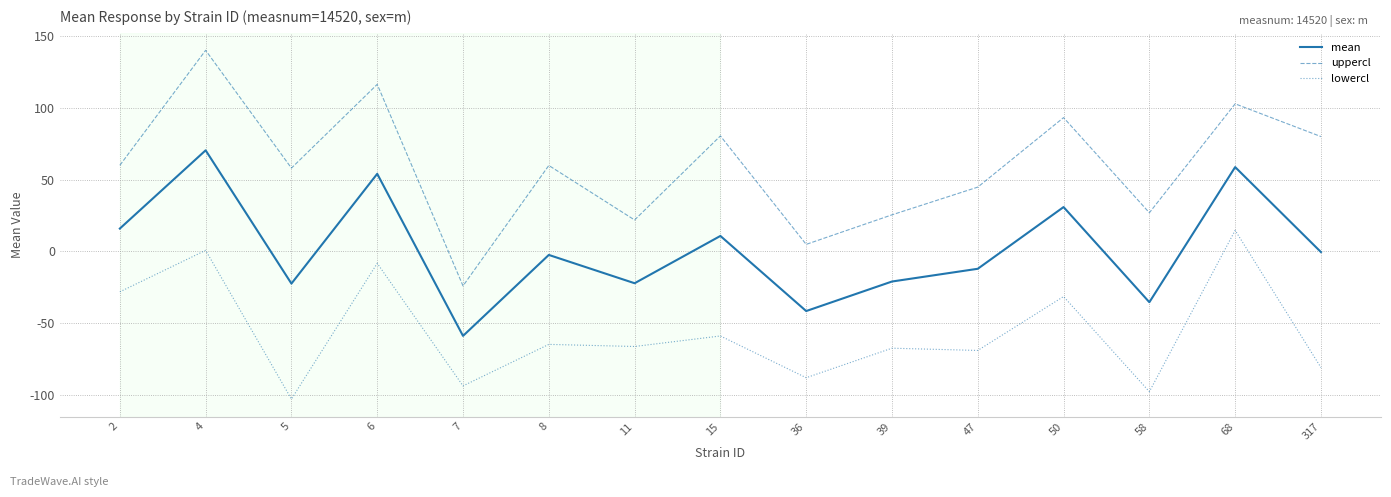

What are all the series names shown in the legend?

mean, uppercl, lowercl